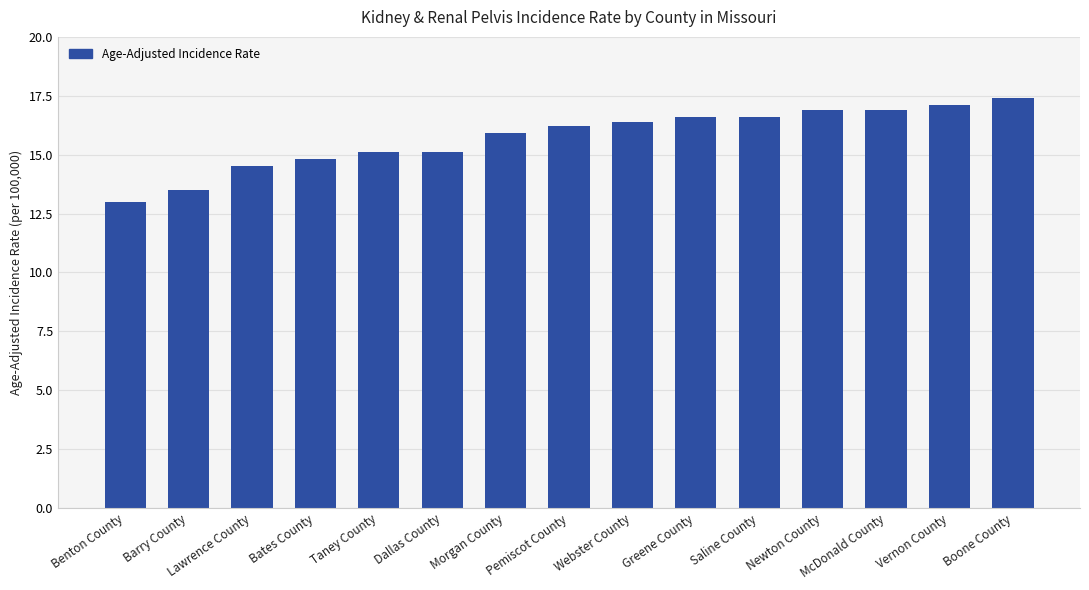

Which has a higher value, Pemiscot County or Bates County?

Pemiscot County